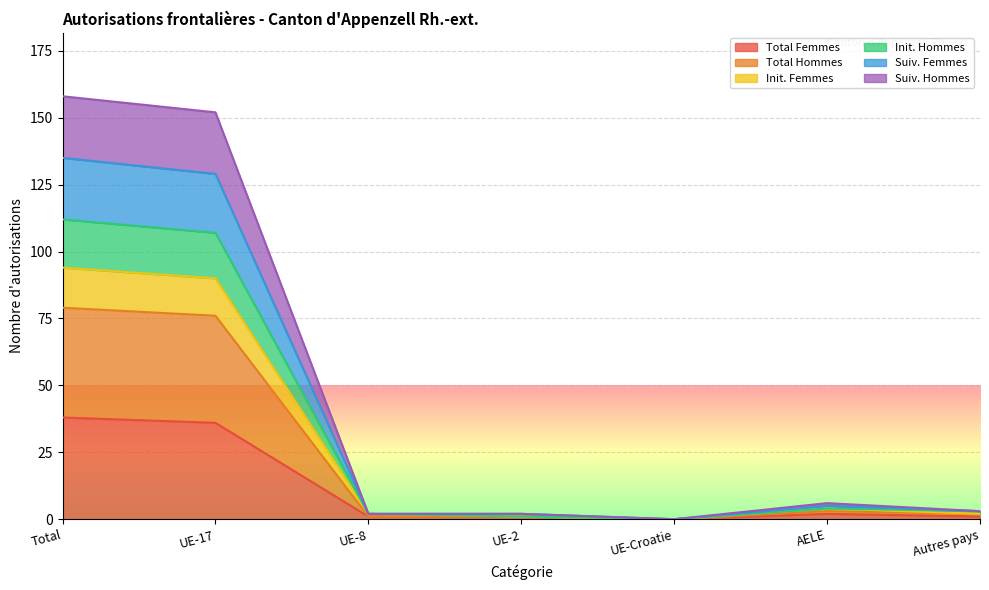

What is the maximum value for Total Femmes?

38